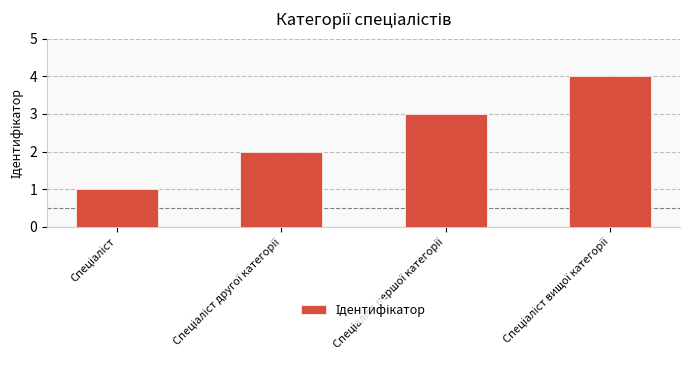

What is the maximum value shown in the chart?

4